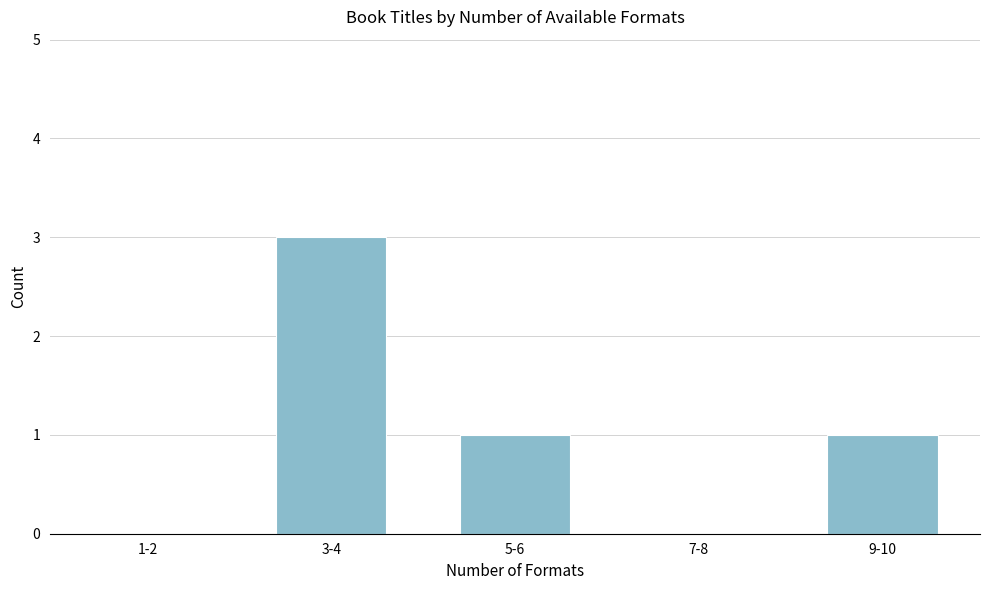

Reading left to right, extract all data points from this chart.

1-2=0	3-4=3	5-6=1	7-8=0	9-10=1